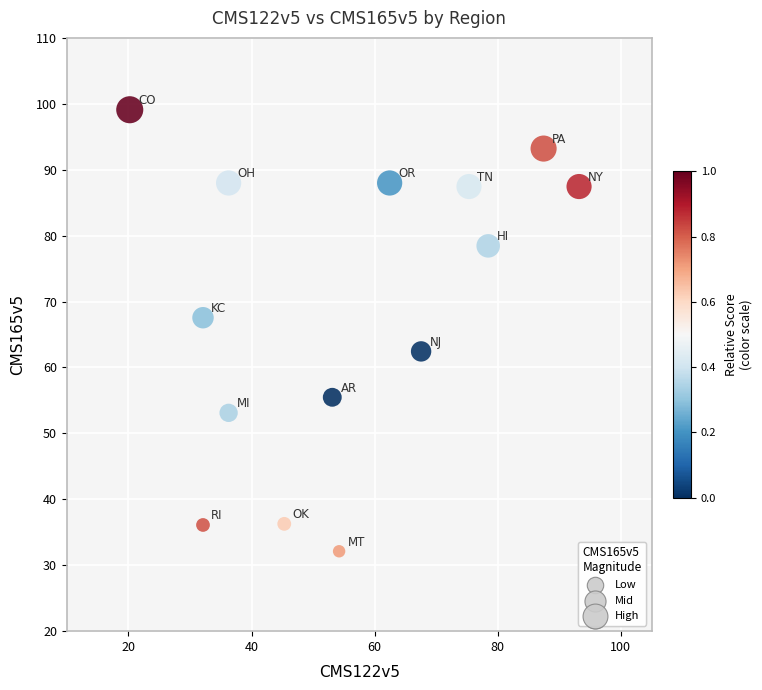

What is the range of Y values (max minus min)?

67.0